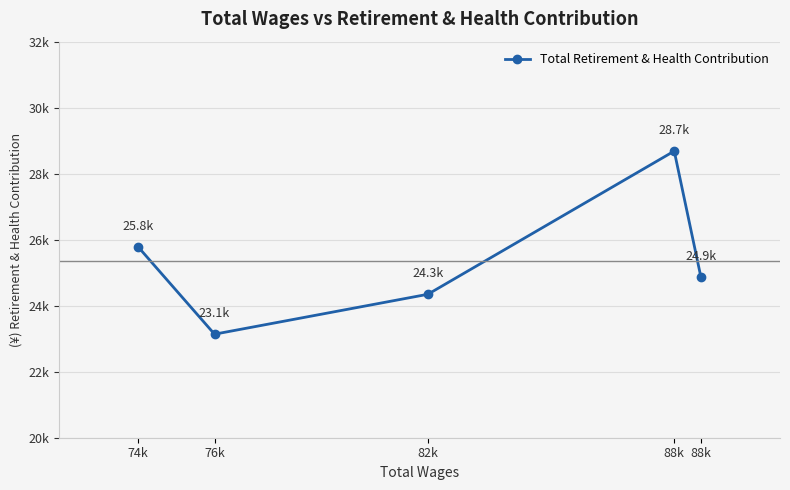

At which label does the data first exceed 24872?

74k